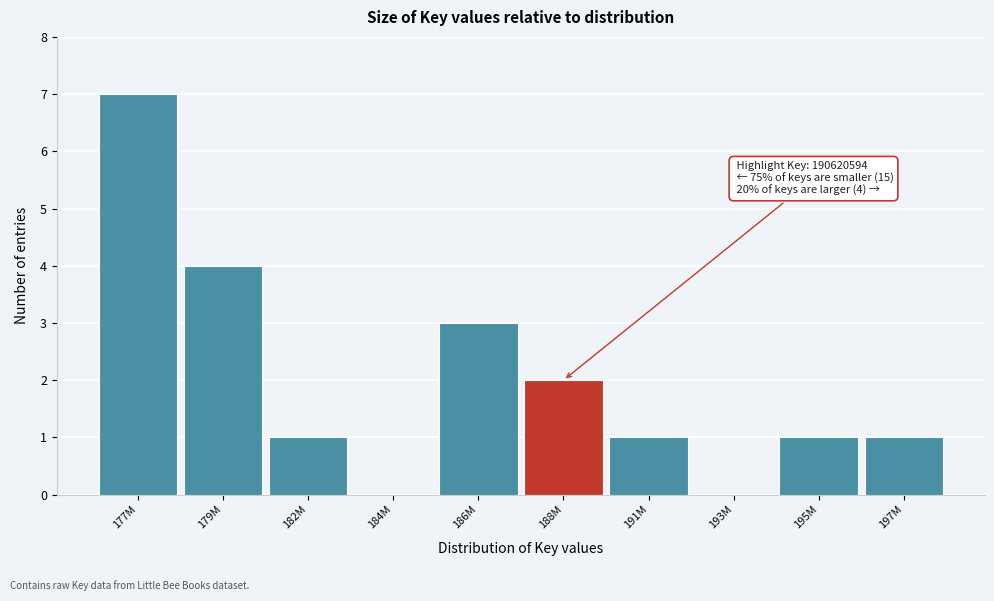

Reading left to right, transcribe all the data shown in this chart.

177M=7	179M=4	182M=1	184M=0	186M=3	188M=2	191M=1	193M=0	195M=1	197M=1